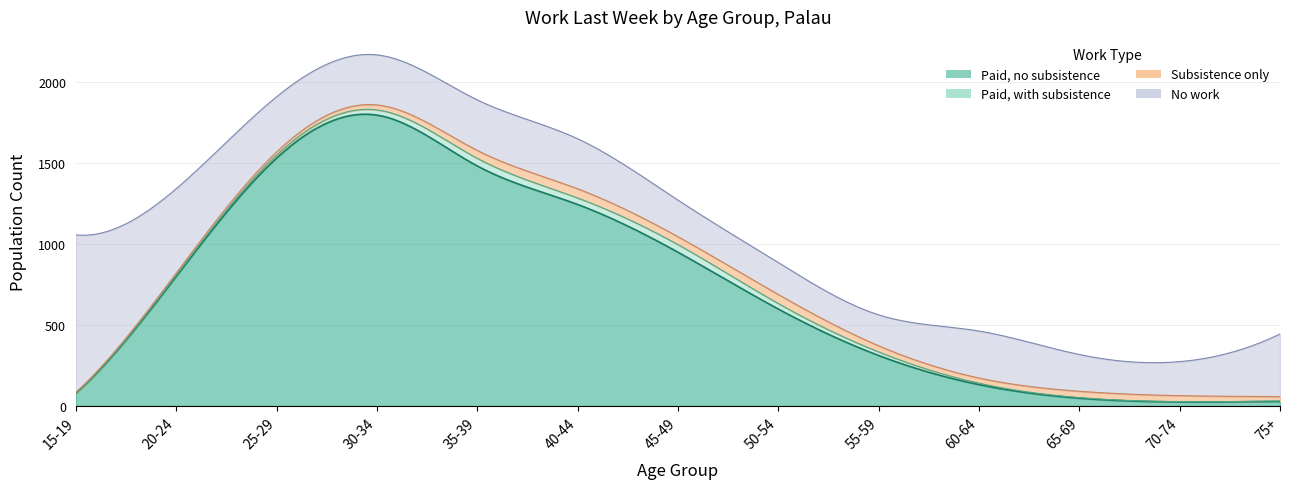

At which label is Subsistence only closest to 31?

30-34